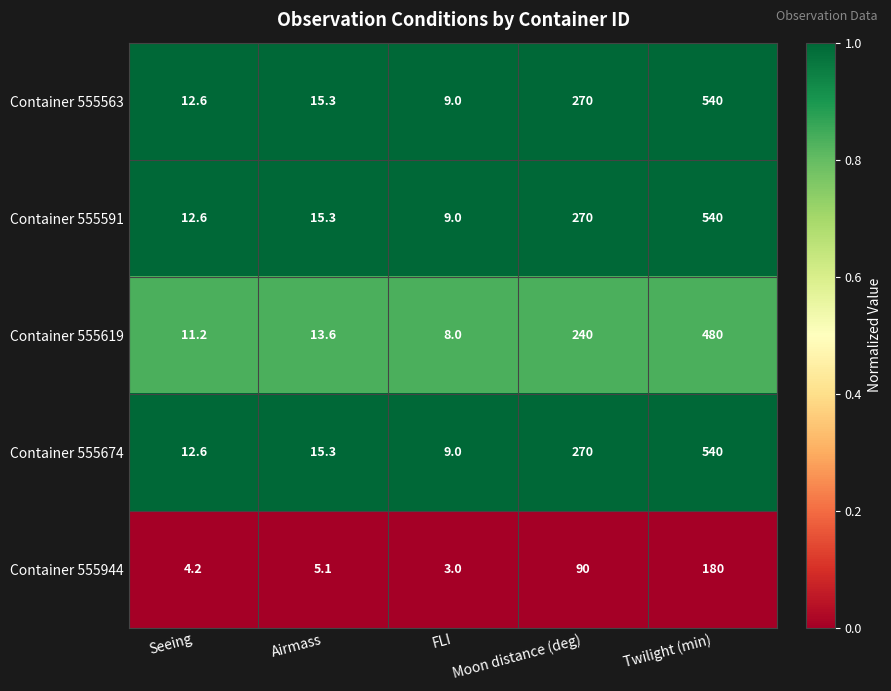

Is it true that Container 555563 equals 18.6 at Seeing?

False